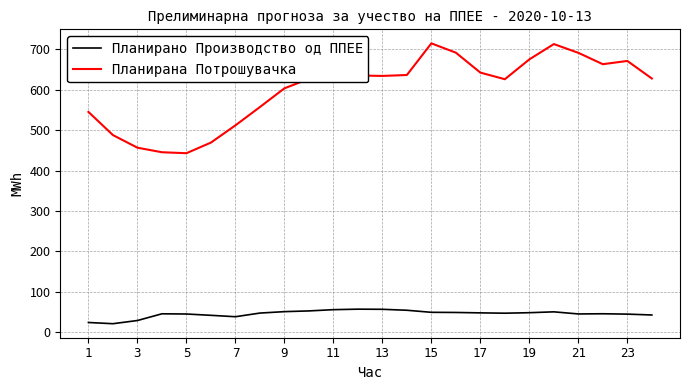

List the series in order of their overall mean, highest first.

Планирана Потрошувачка, Планирано Производство од ППЕЕ